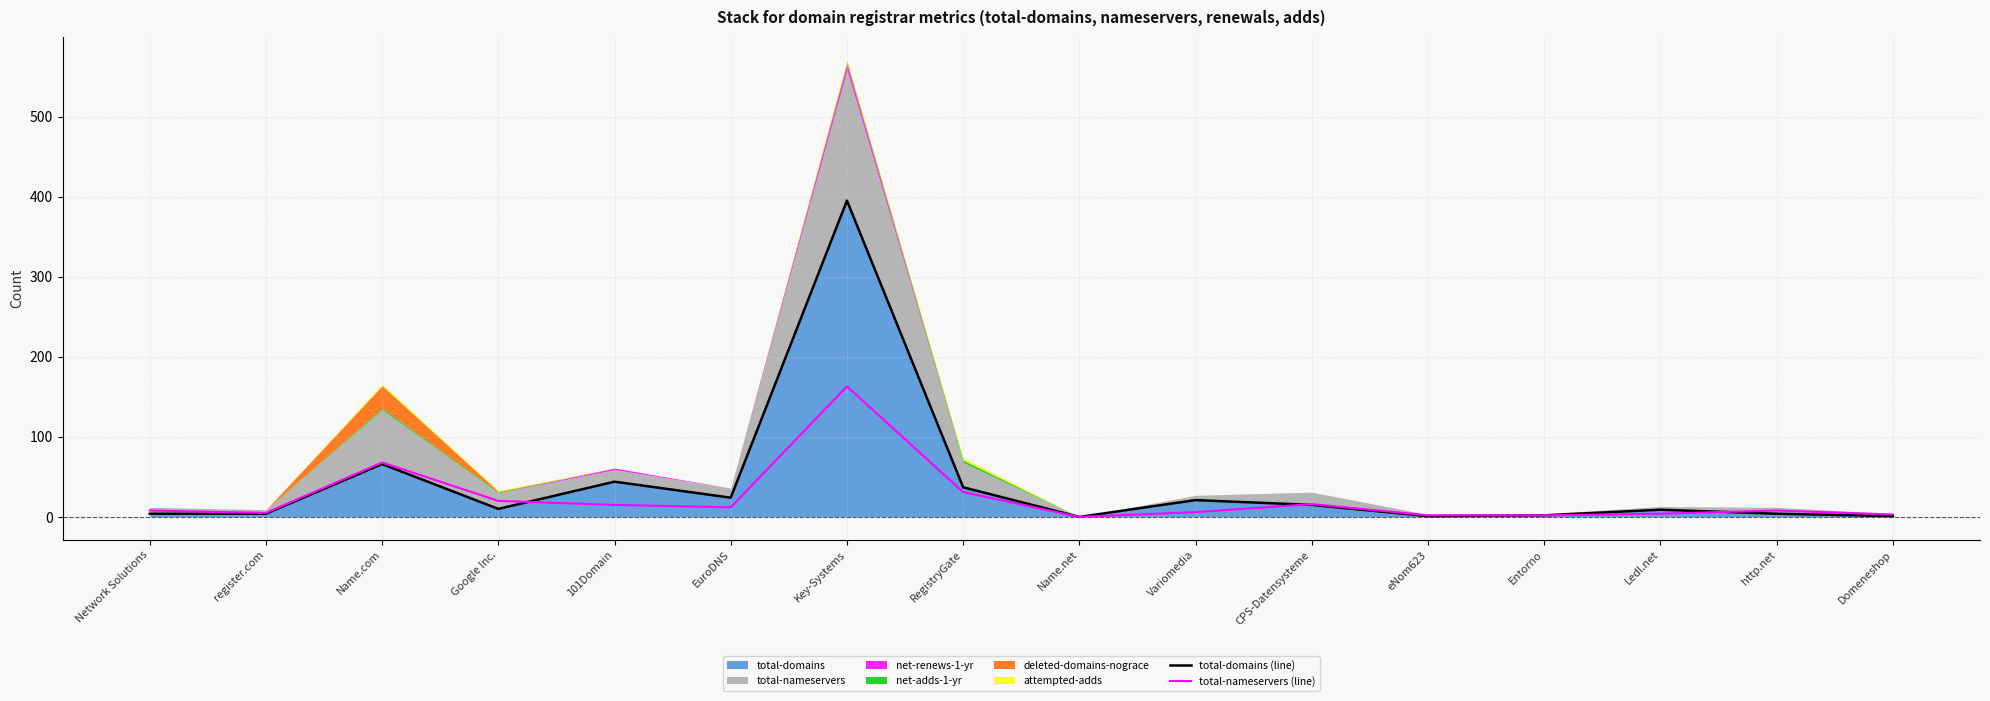

At which label is total-domains (line) closest to 197?

Name.com